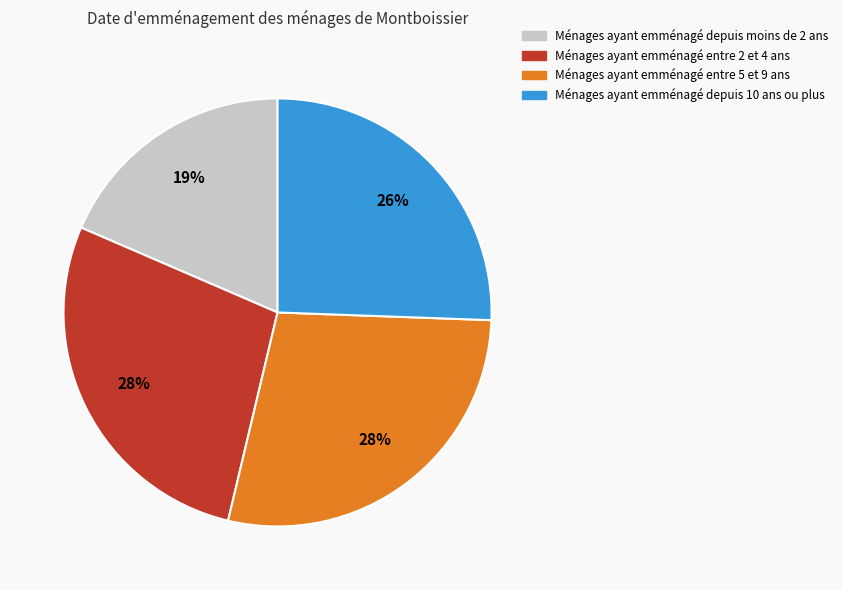

To the nearest percent, what is the average slice percentage?

25%